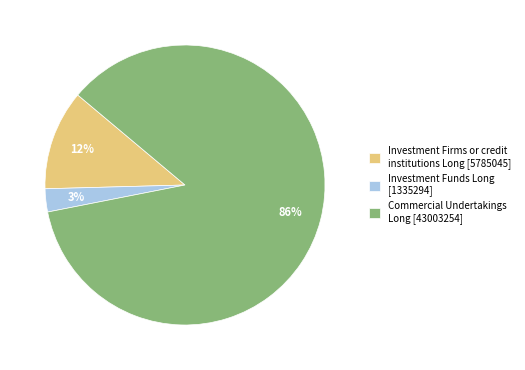

To the nearest percent, what is the average slice percentage?

33%